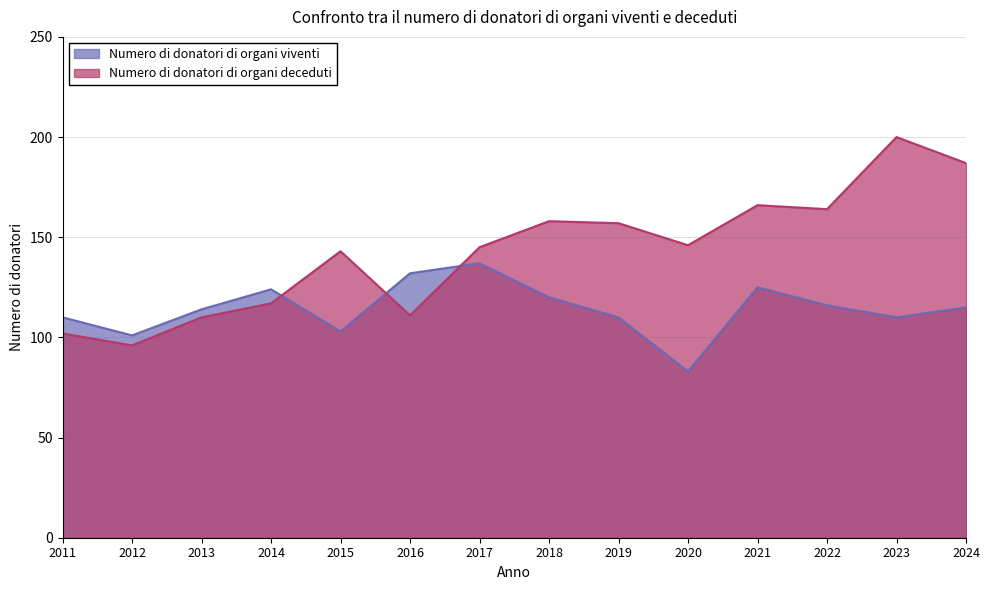

What is the total value across all series at 2014?

241